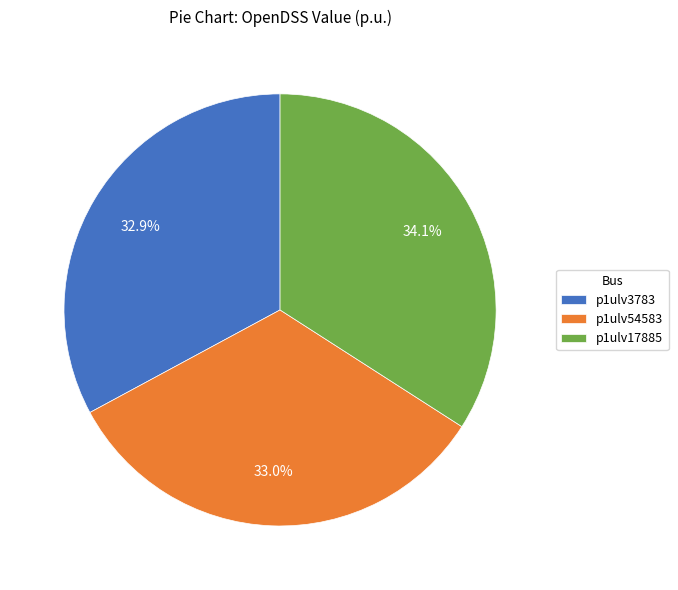

What percentage is the p1ulv54583 slice, to the nearest percent?

33%